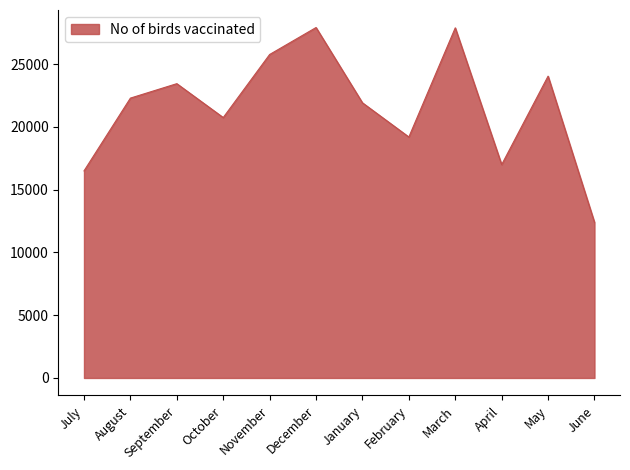

Where is the first local maximum?

September